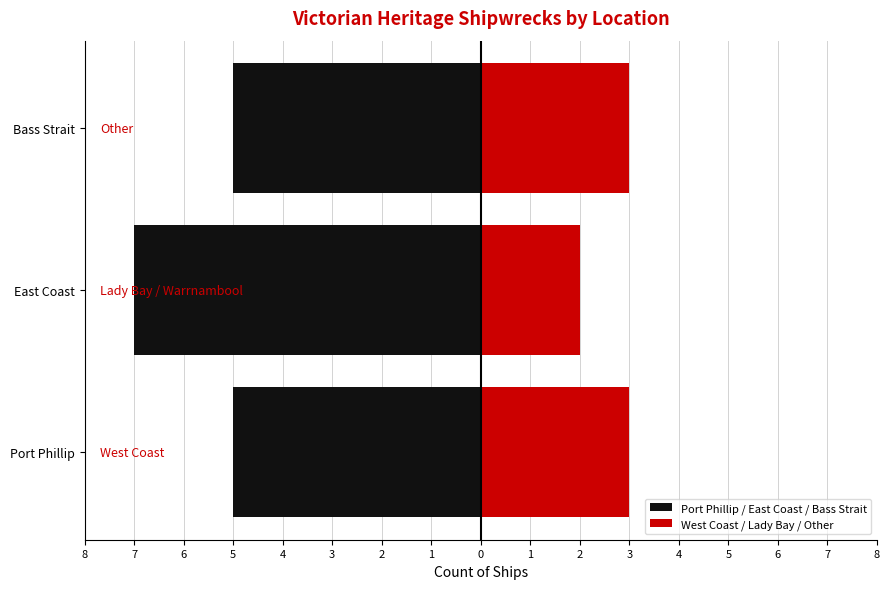

How many data points in Port Phillip / East Coast / Bass Strait are less than -5?

1